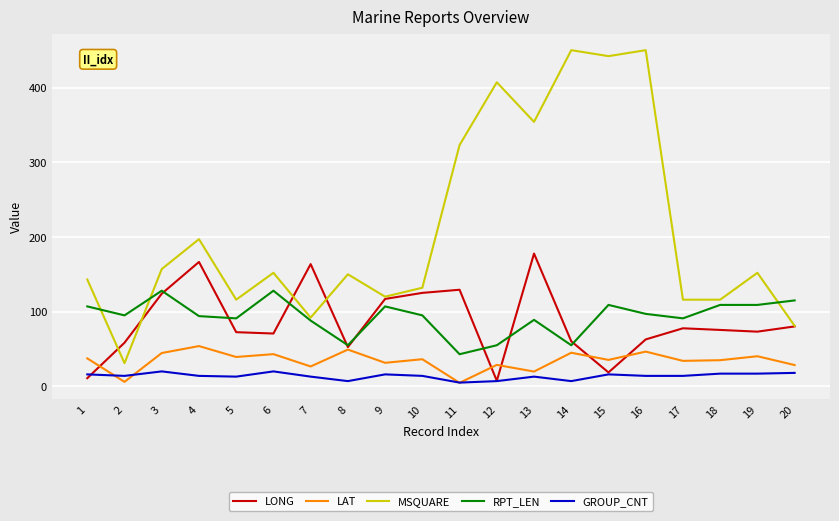

Rank the series by their maximum value, from lowest to highest.

GROUP_CNT, LAT, RPT_LEN, LONG, MSQUARE